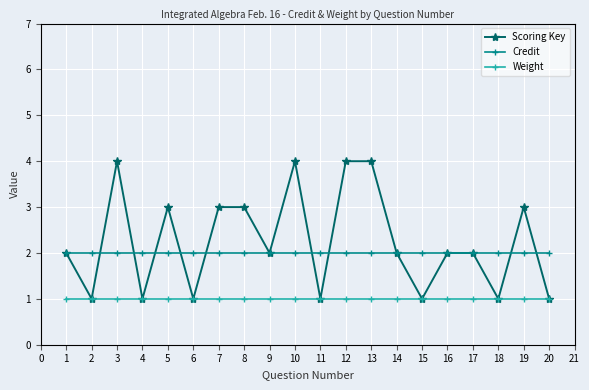

What is the value of the Credit point at the 18th from the left?

2